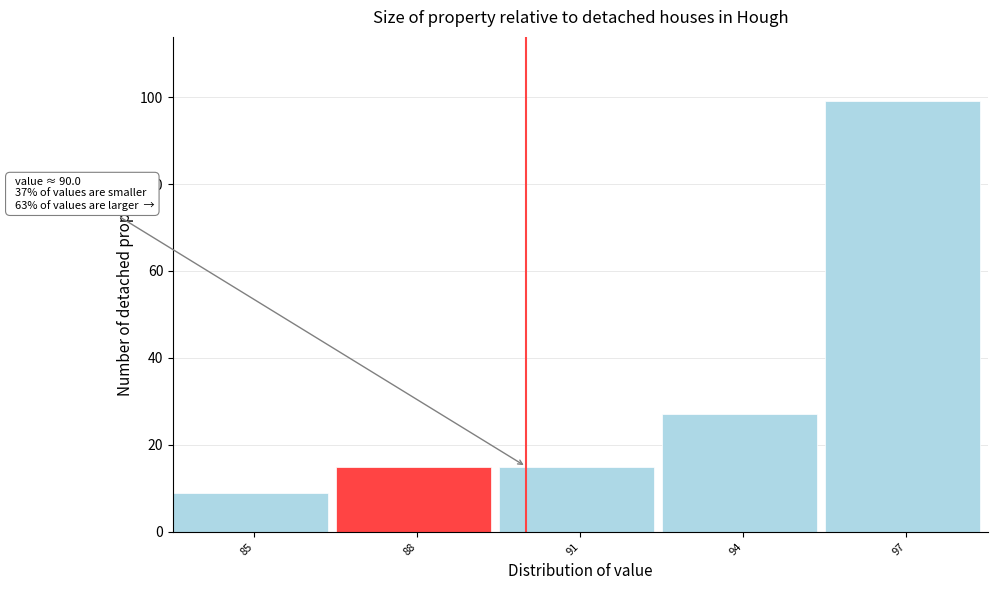

Reading right to left, what are all the values shown in this chart?

97=99	94=27	91=15	88=15	85=9